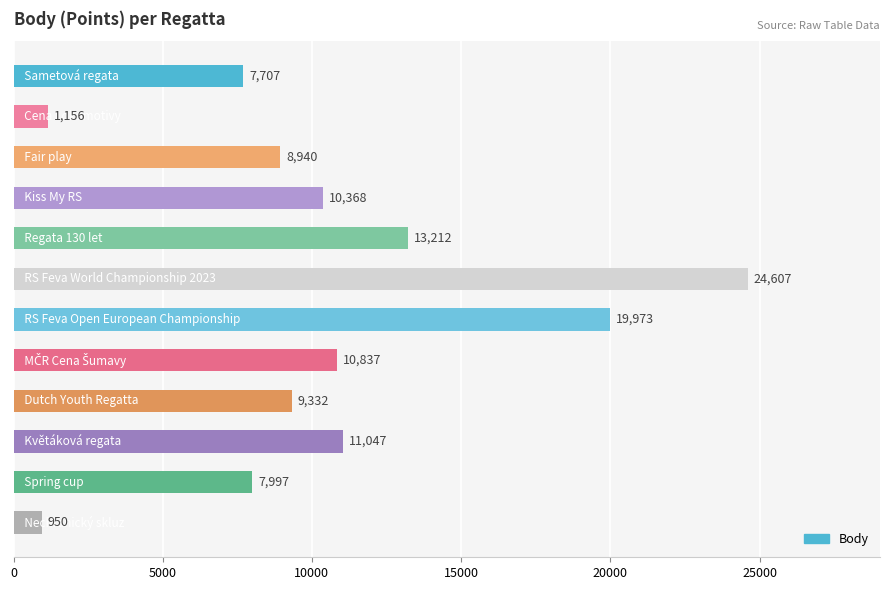

What is the difference between the maximum and minimum values?

23657